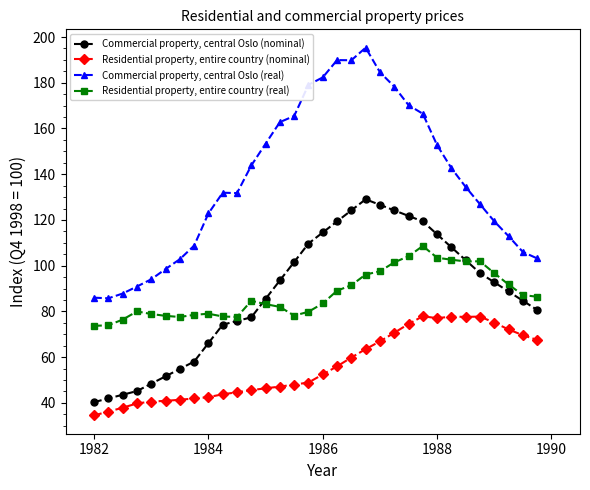

True or false: Commercial property, central Oslo (real) and Commercial property, central Oslo (nominal) cross at least once.

False